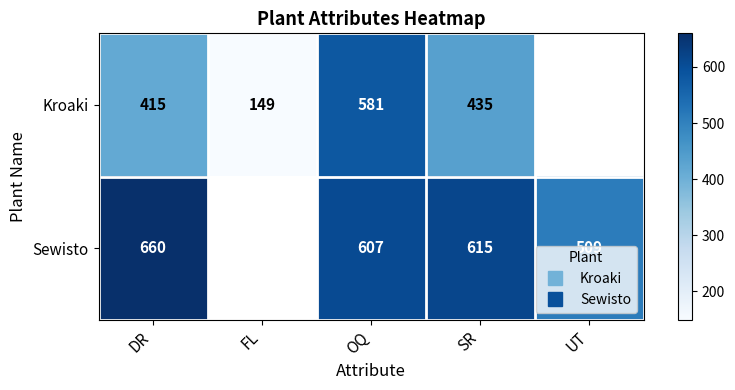

The Kroaki series shows 415.0 at DR. True or false?

True